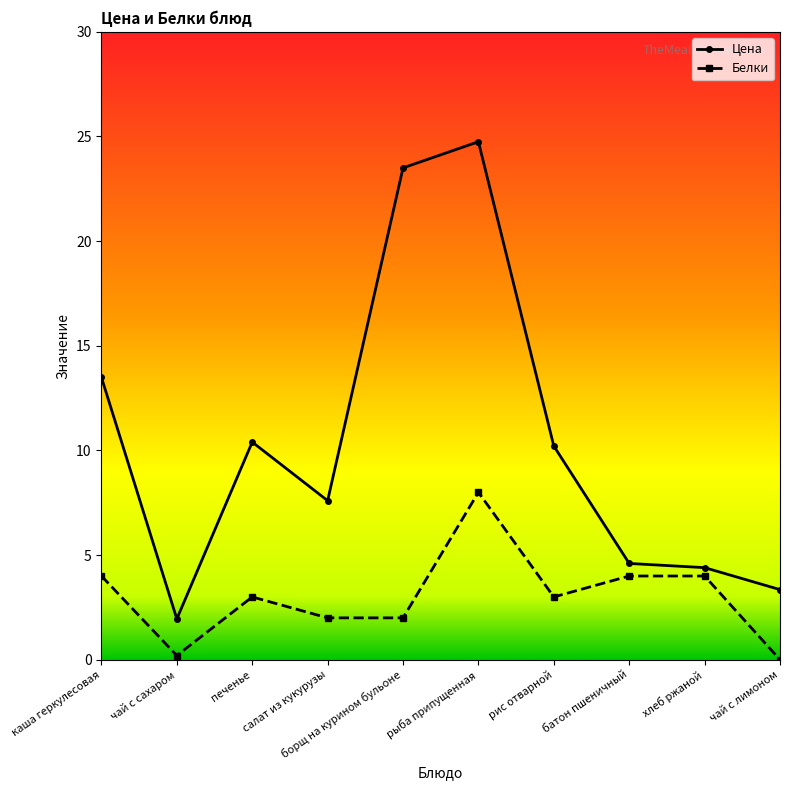

What is the difference between the highest and lowest values at печенье?

7.4